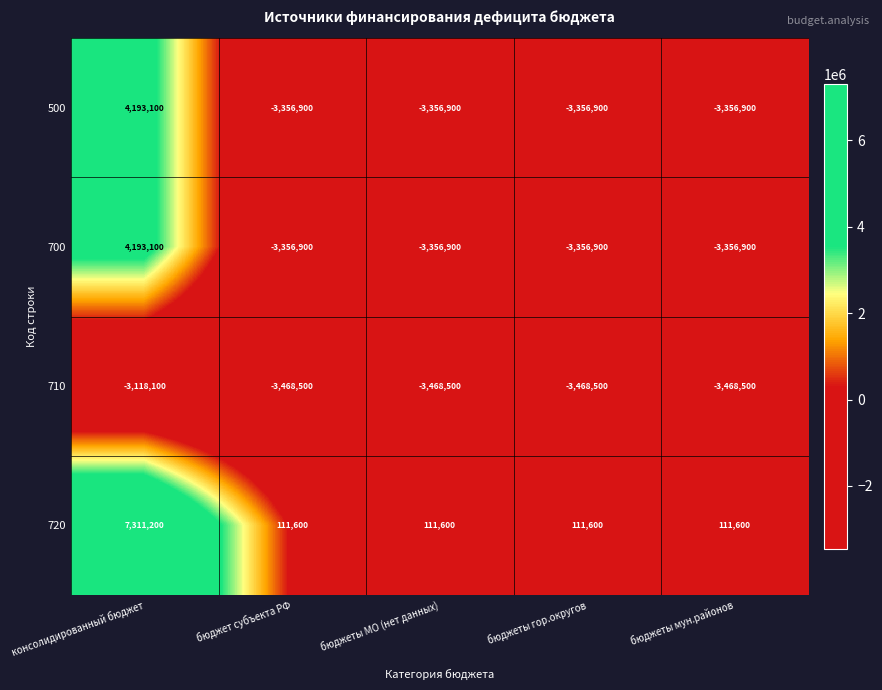

True or false: 500 has a value of -3356900 at бюджет субъекта РФ.

True